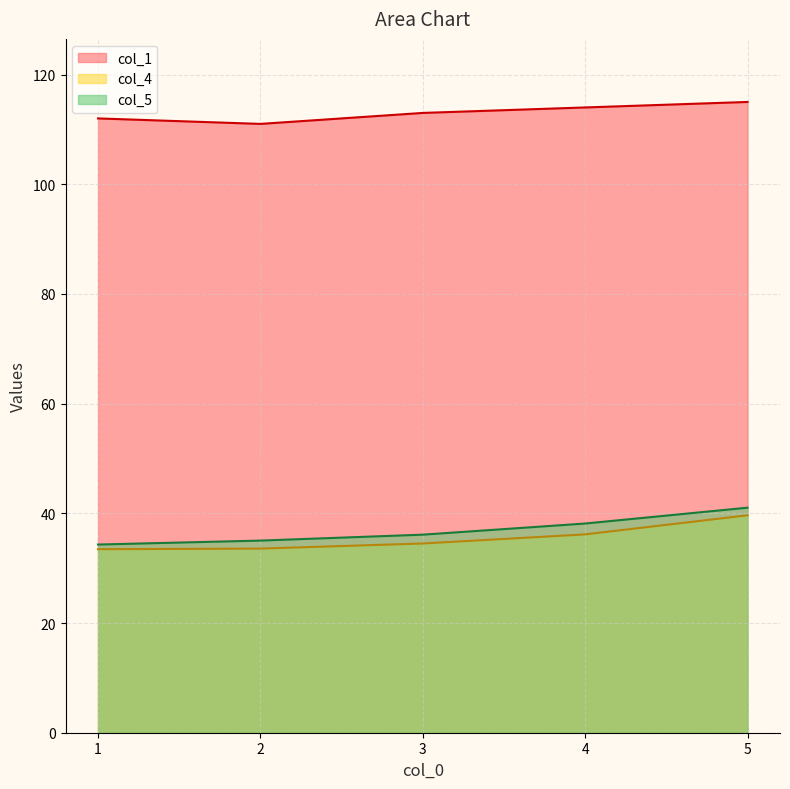

How many lines are shown in the chart?

3